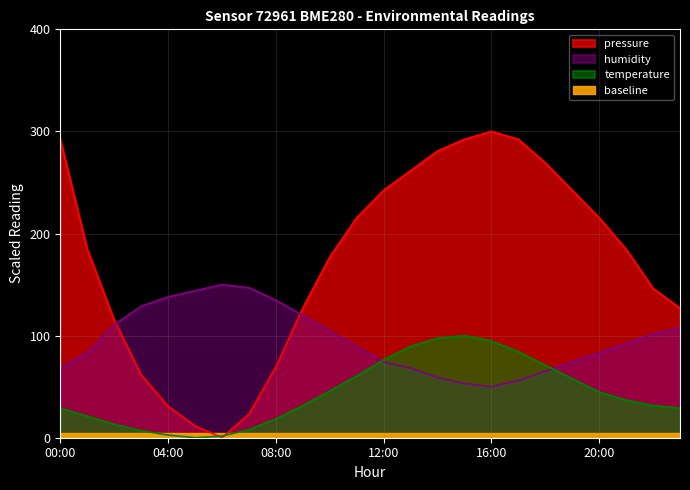

Is it true that temperature equals 45.7 at 17:00?

False